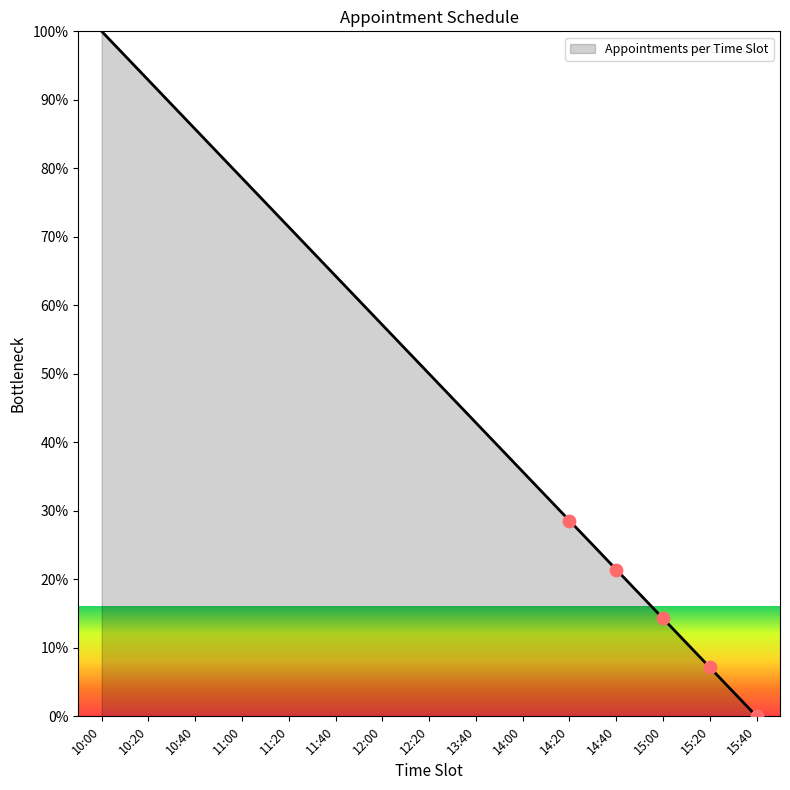

What is the change in value from 11:20 to 15:40?

-71.4